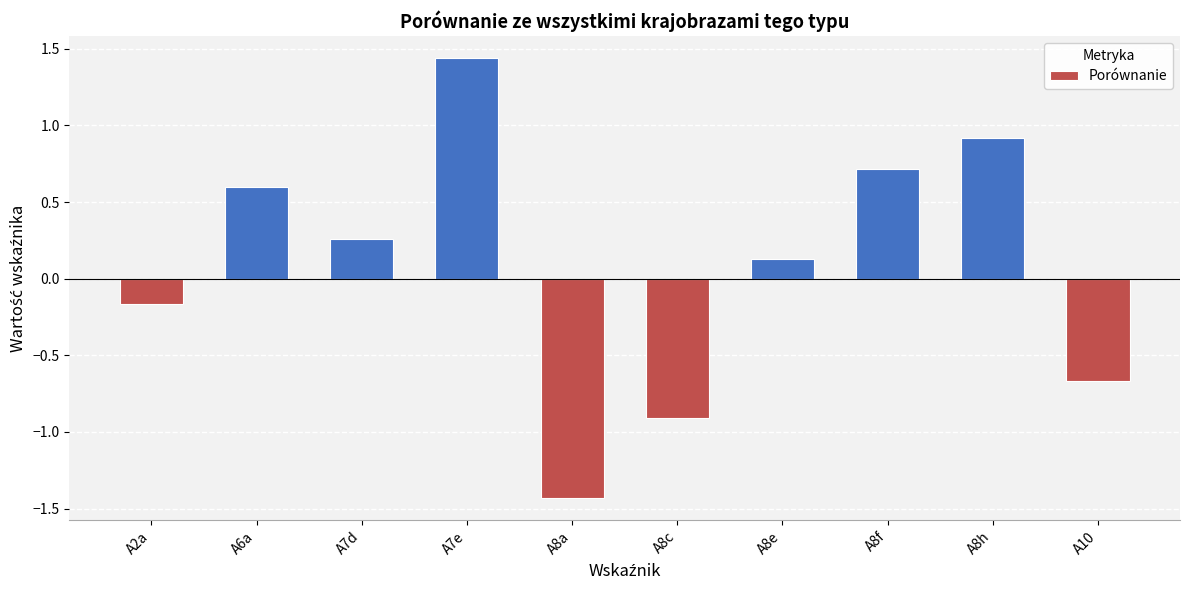

Are the bars horizontal?

No